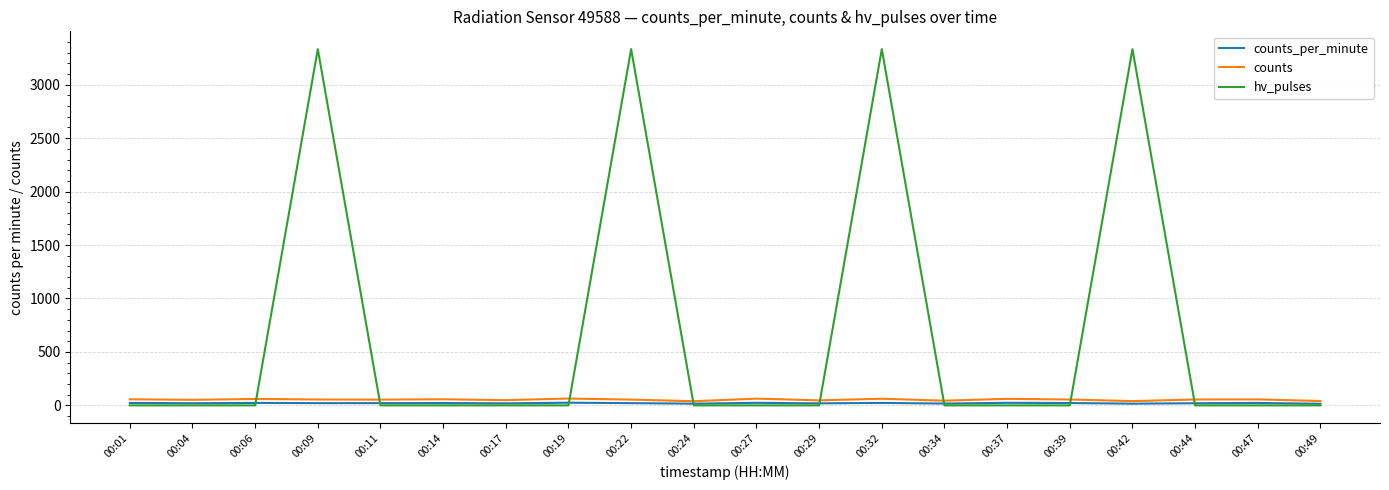

List the series in order of their peak value, lowest first.

counts_per_minute, counts, hv_pulses